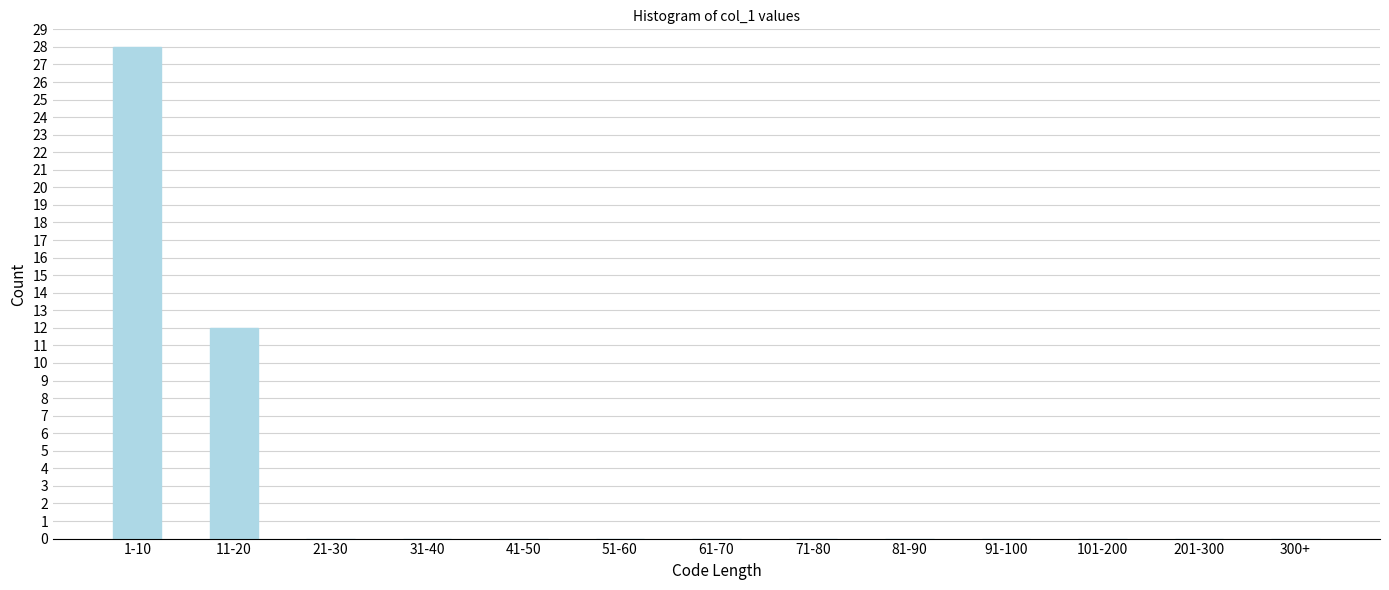

Reading left to right, list all the values displayed in this chart.

1-10=28	11-20=12	21-30=0	31-40=0	41-50=0	51-60=0	61-70=0	71-80=0	81-90=0	91-100=0	101-200=0	201-300=0	300+=0